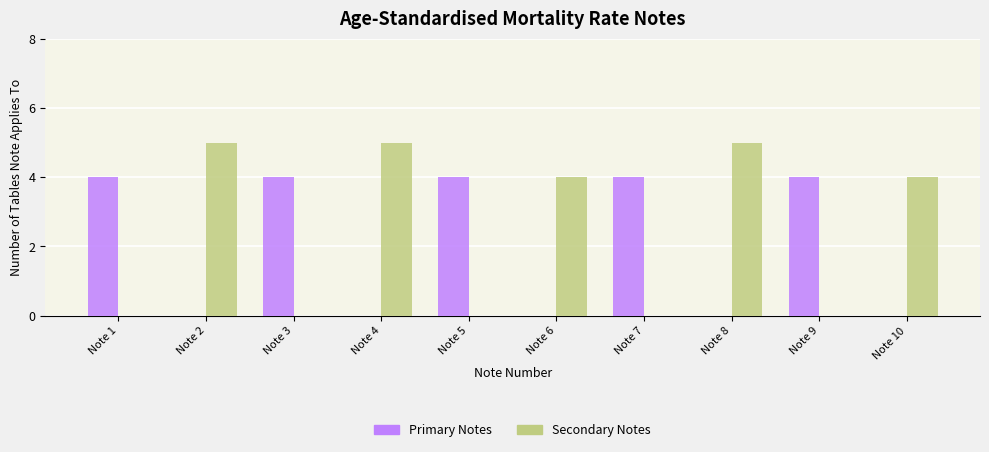

Read the Secondary Notes value at Note 4.

5